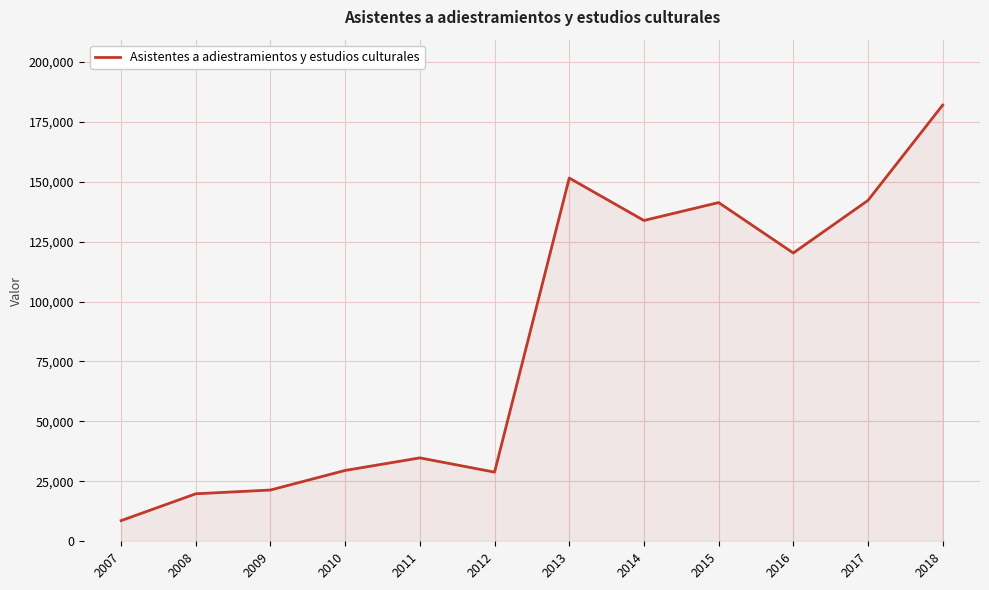

Between 2007 and 2016, which is larger?

2016